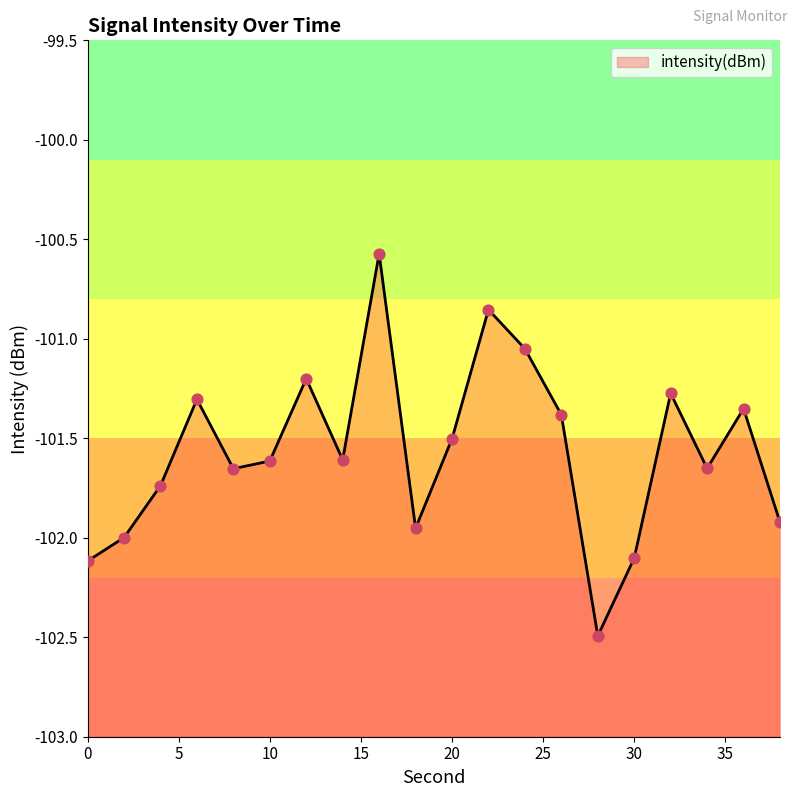

What is the change in value from 4 to 20?

+0.2